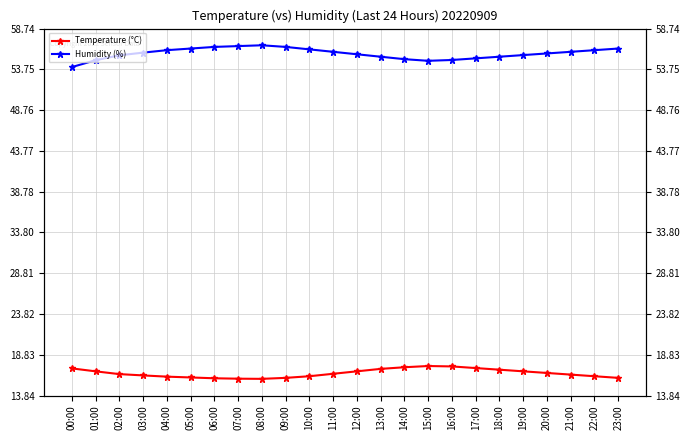

True or false: Humidity (%) and Temperature (°C) cross at least once.

False